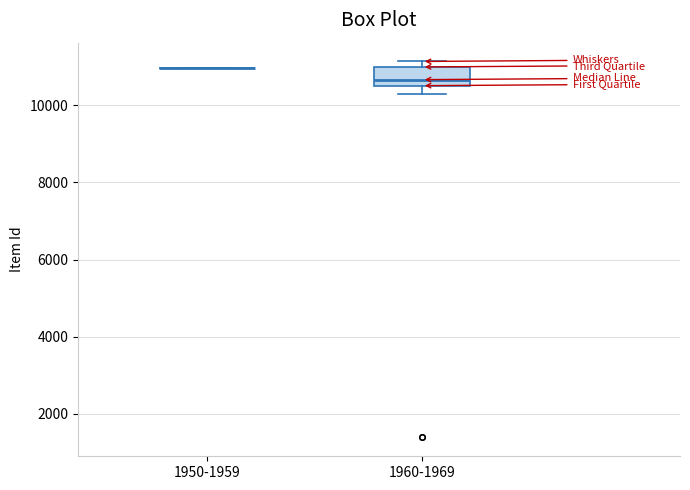

Reading left to right, read every box against the y-axis: the position of its median line, the range the box covers, and the ends of its whiskers. The values are not printed on the chart, so give them approximately, as read against the axis.

1950-1959: box collapsed to a line at 11000, whiskers 11000 to 11000
1960-1969: median 10600 (just above the box's lower edge), box 10600 to 11000, whiskers 10200 to 11200